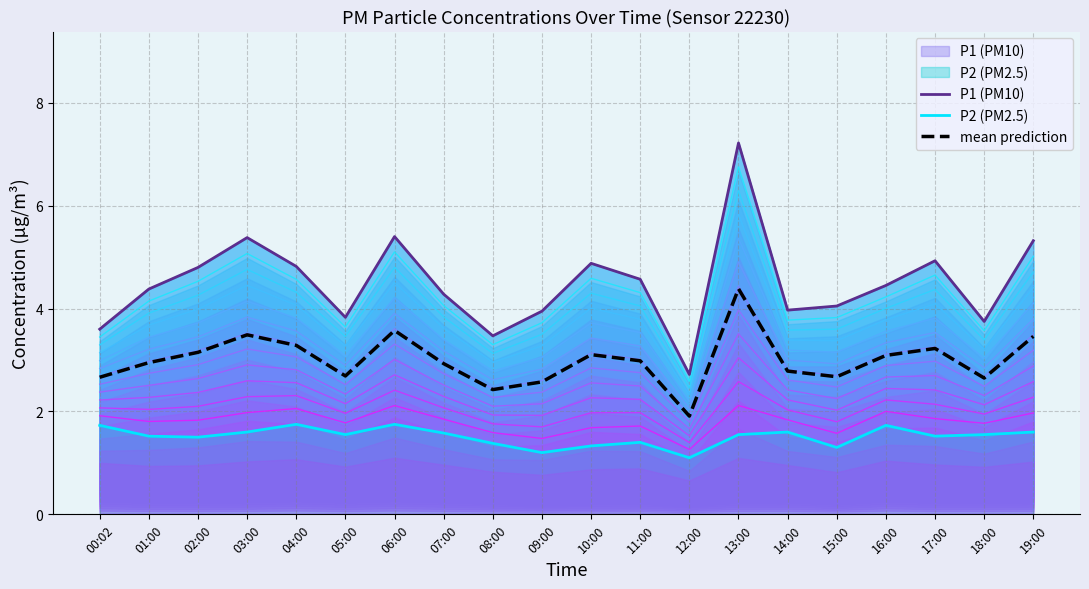

What is the label of the 9th point from the left?

08:00